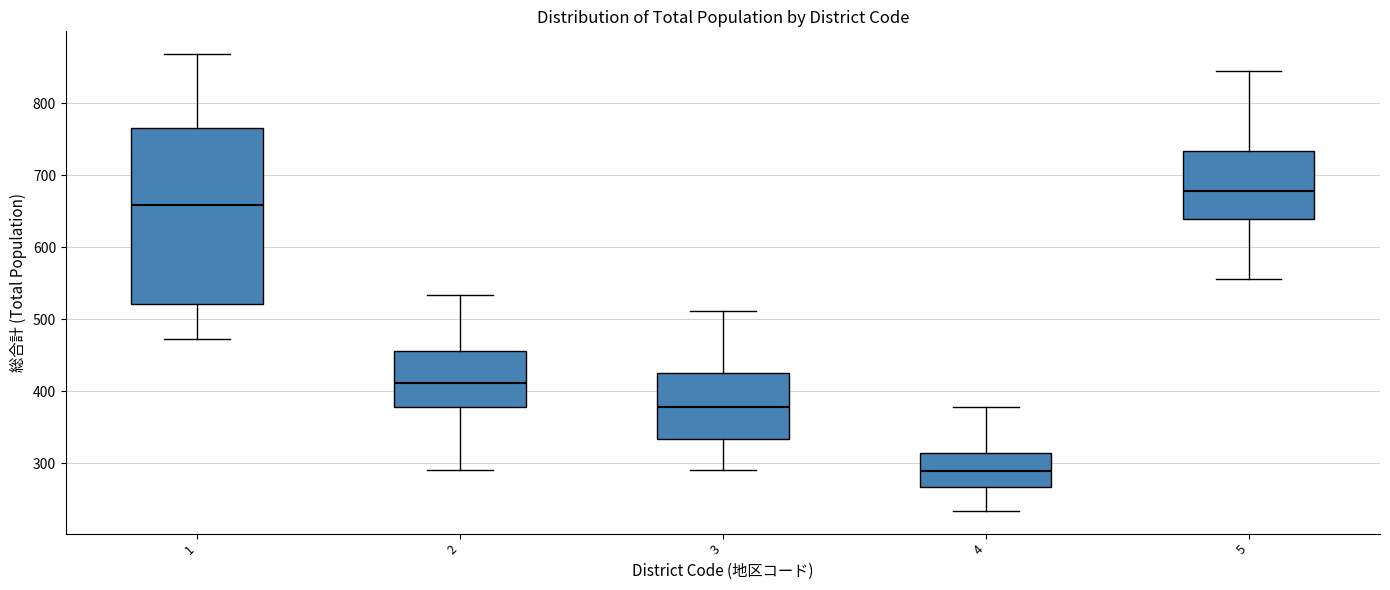

Which box's median line is the highest?

5